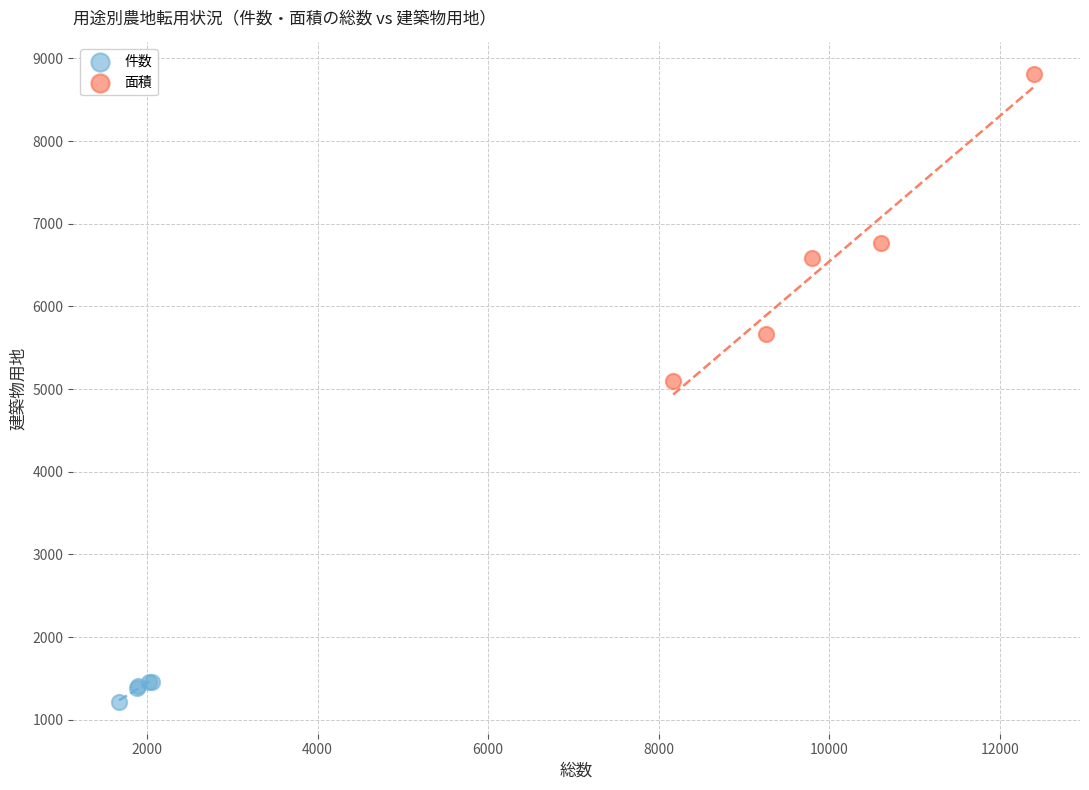

Which series contains the highest Y value?

面積